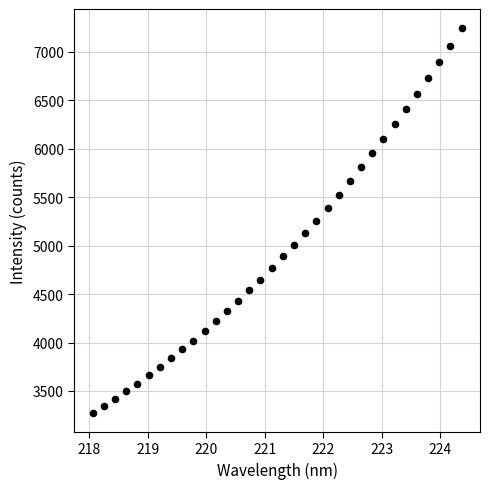

What is the range of X values (max minus min)?

6.3